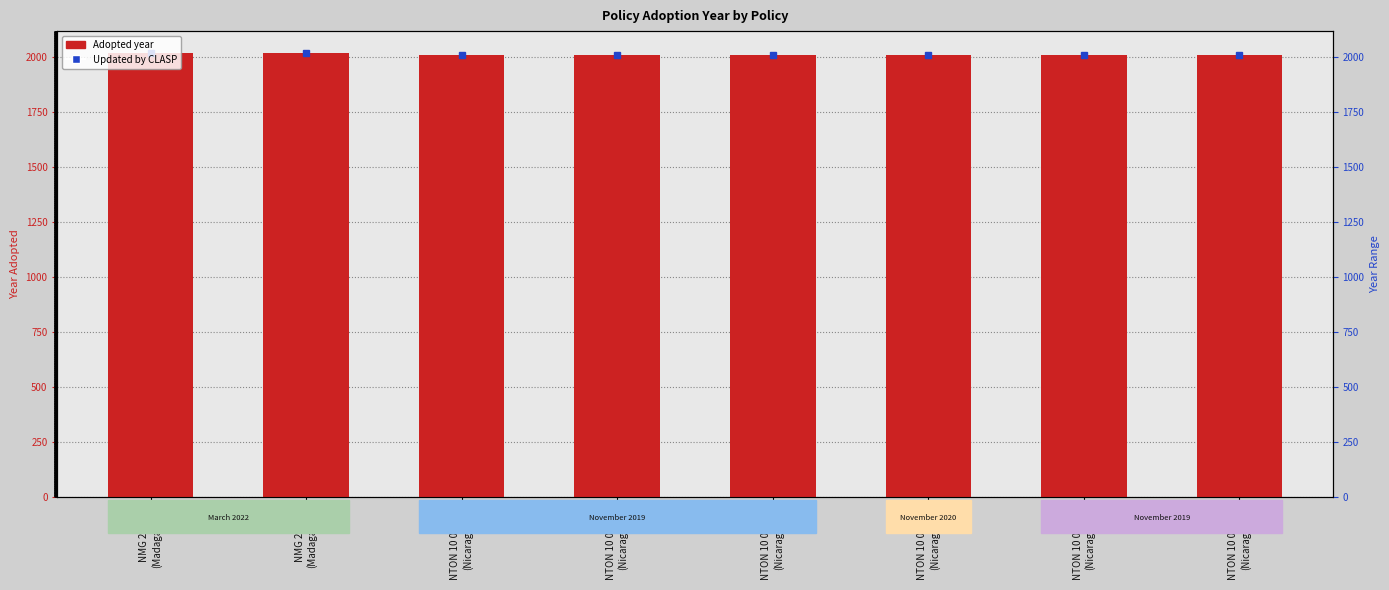

Reading left to right, extract all data points from this chart.

2018	2018	2009	2010	2009	2011	2010	2012